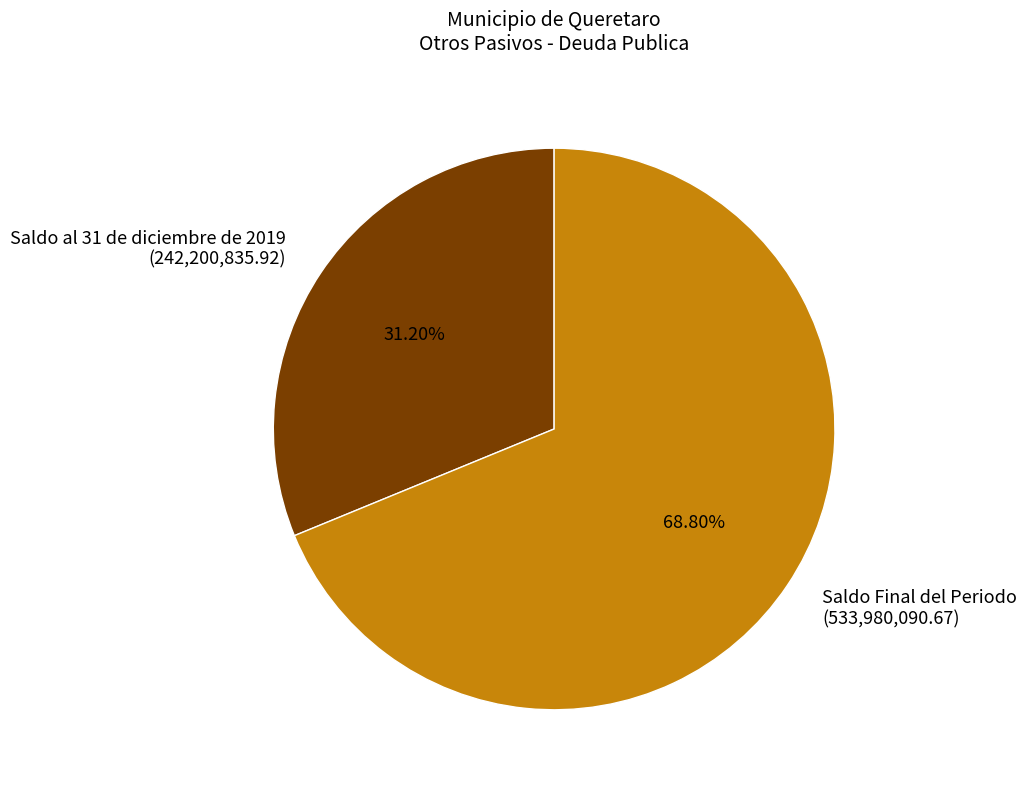

Do Saldo al 31 de diciembre de 2019 and Saldo Final del Periodo together represent more than half of the pie?

Yes